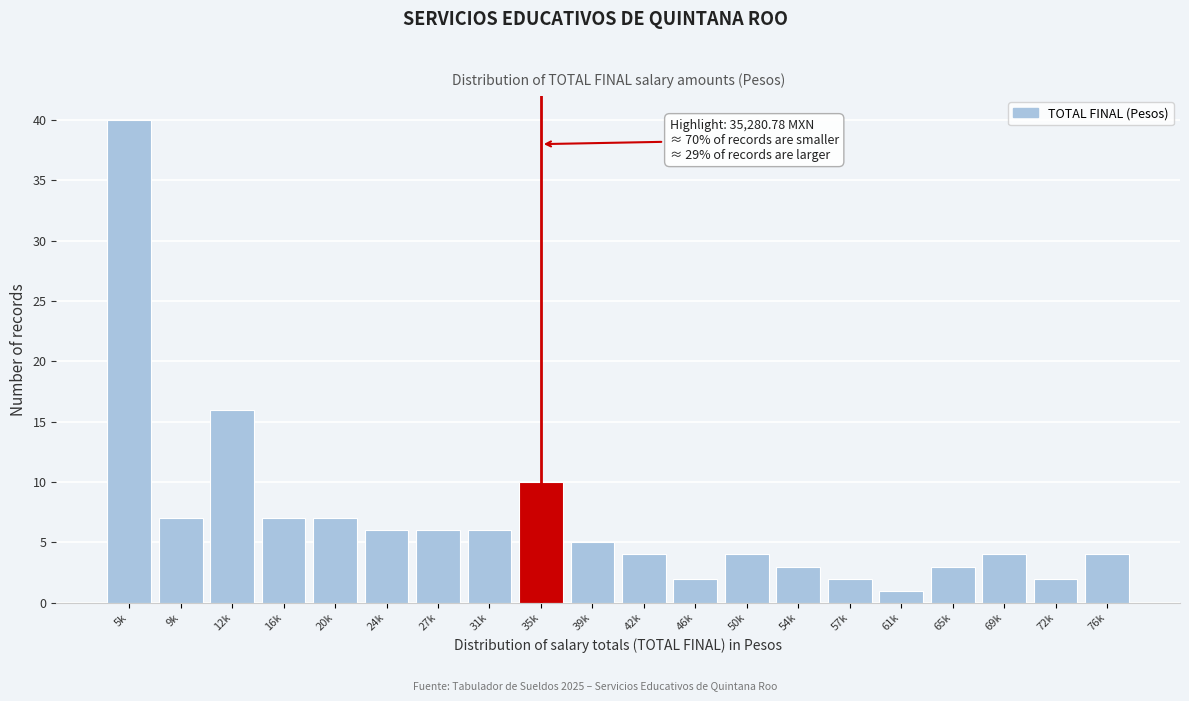

Reading left to right, extract all data points from this chart.

40	7	16	7	7	6	6	6	10	5	4	2	4	3	2	1	3	4	2	4